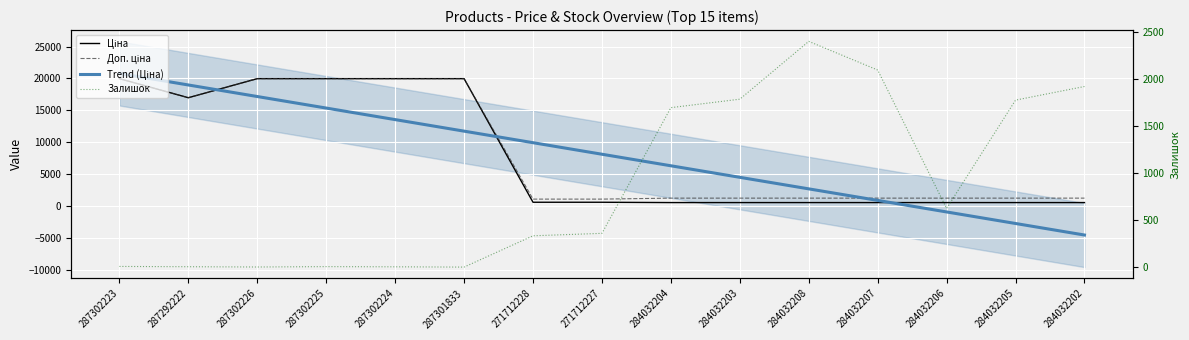

Reading right to left, transcribe all the data shown in this chart.

Ціна: 539.0	539.0	539.0	539.0	539.0	539.0	539.0	589.9	589.9	19964.2	19964.2	19964.2	19964.2	16976.3	19964.2
Доп. ціна: 1235.4	1235.4	1235.4	1235.4	1235.4	1235.4	1235.4	1081.7	1081.7	19964.2	19964.2	19964.2	19964.2	16976.3	19964.2
Trend (Ціна): -4548.4	-2739.1	-929.8	879.5	2688.8	4498.1	6307.4	8116.7	9926.0	11735.3	13544.6	15353.9	17163.2	18972.5	20781.8
Залишок: 1921.0	1776.0	624.0	2096.0	2401.0	1786.0	1696.0	359.0	333.0	0.0	3.0	5.0	1.0	4.0	7.0